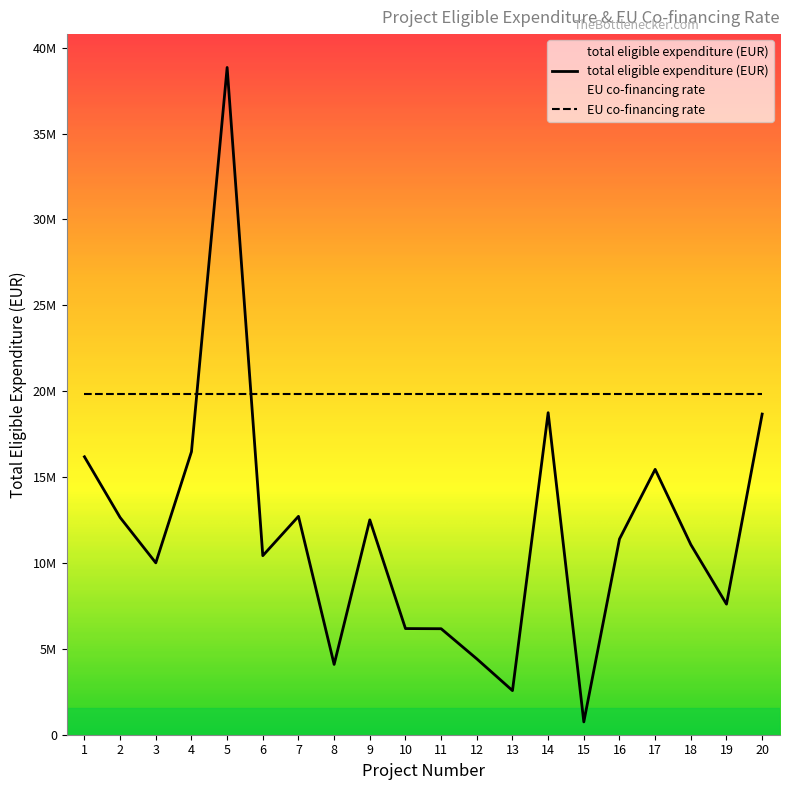

The value at 14 is 11177257.9. True or false?

False